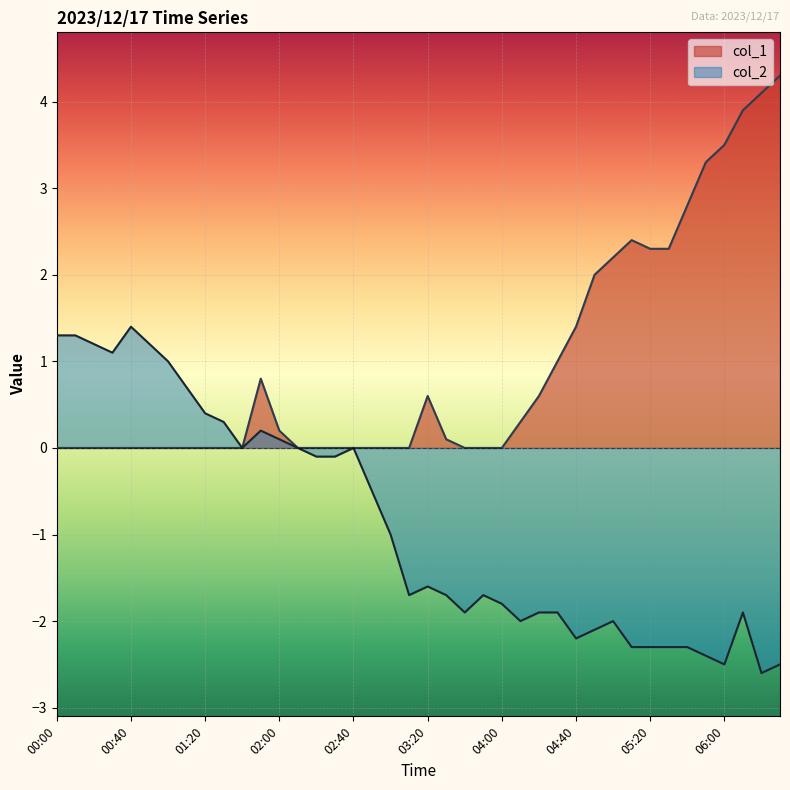

What is the label of the 6th point from the left?

00:50